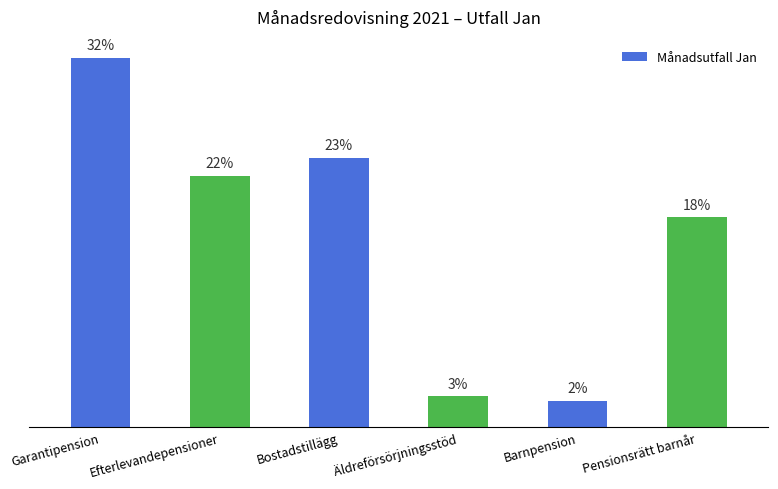

What is the label of the 2nd bar from the right?

Barnpension